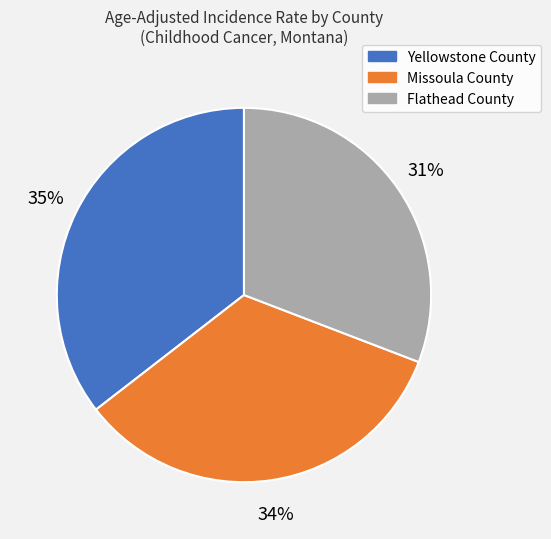

Is it true that Flathead County is 31% of the pie?

True